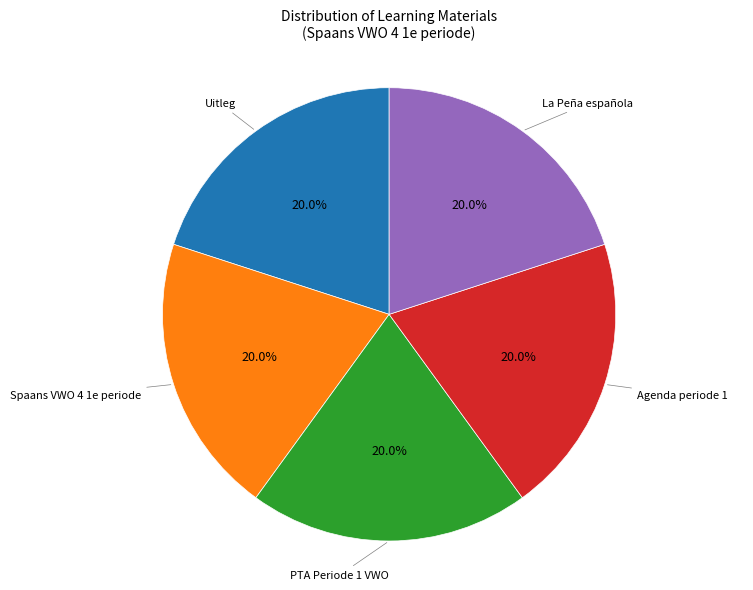

Is there a majority slice in this chart?

No